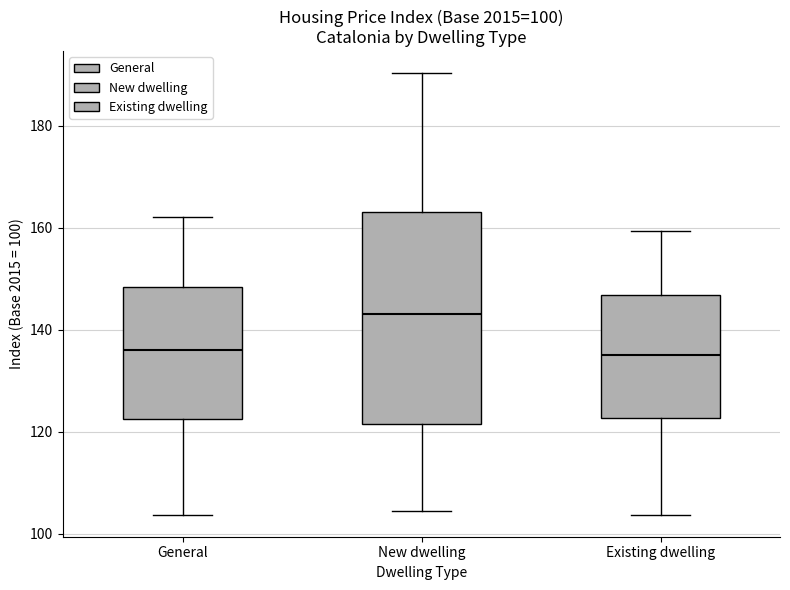

Comparing the boxes themselves (not the whiskers), which one is the tallest?

New dwelling